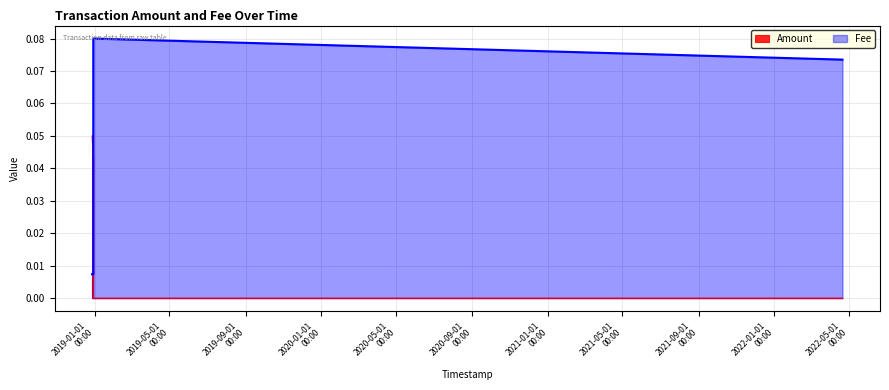

True or false: Fee has more than 1 interior local peaks.

False